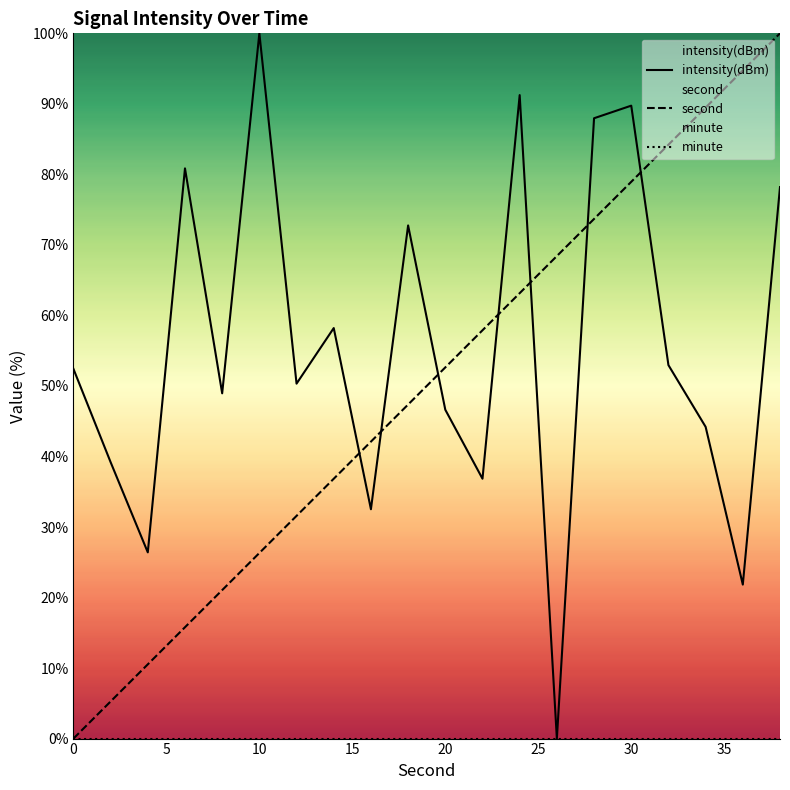

What is the maximum value for second?

100.0